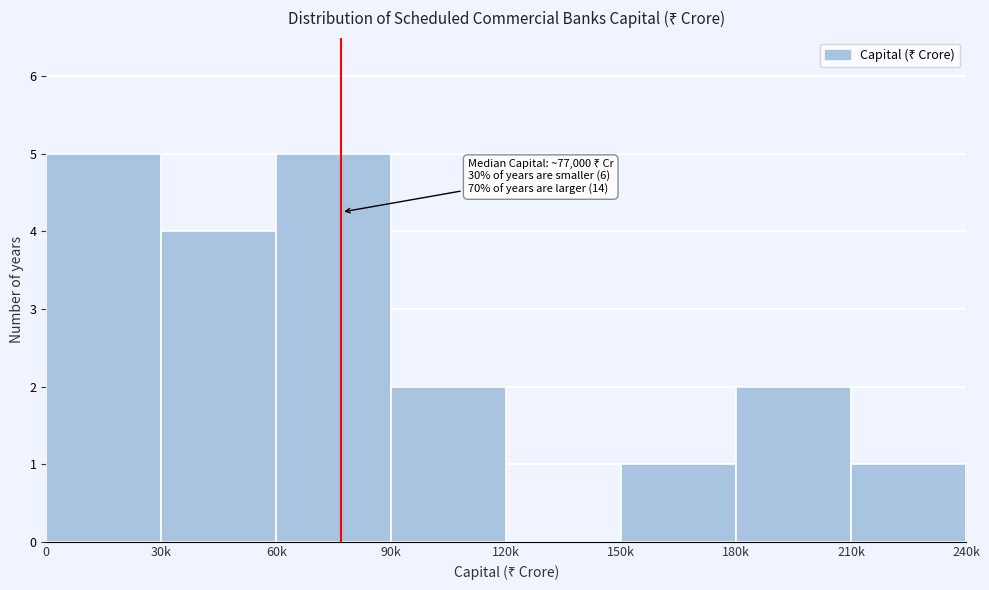

Reading right to left, what are all the values shown in this chart?

210k=1	180k=2	150k=1	120k=0	90k=2	60k=5	30k=4	0=5